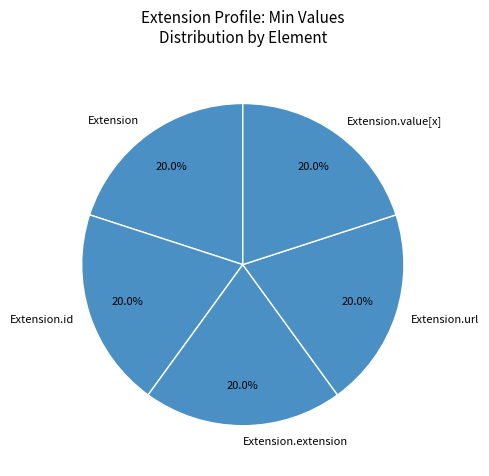

To the nearest percent, what is the combined percentage of Extension.extension and Extension.id?

40%